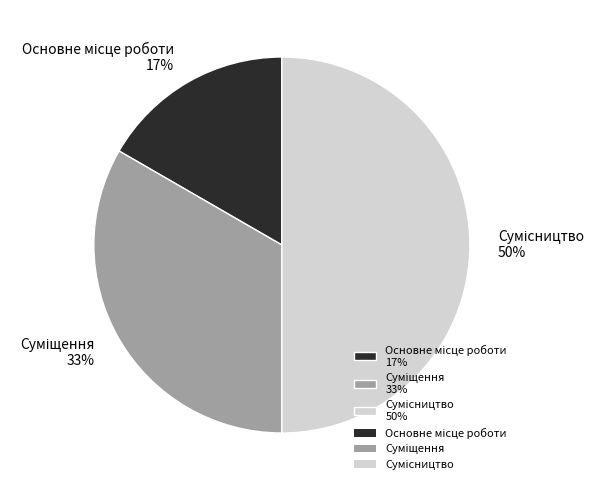

To the nearest percent, what is the difference between the largest and smallest slice percentages?

33%